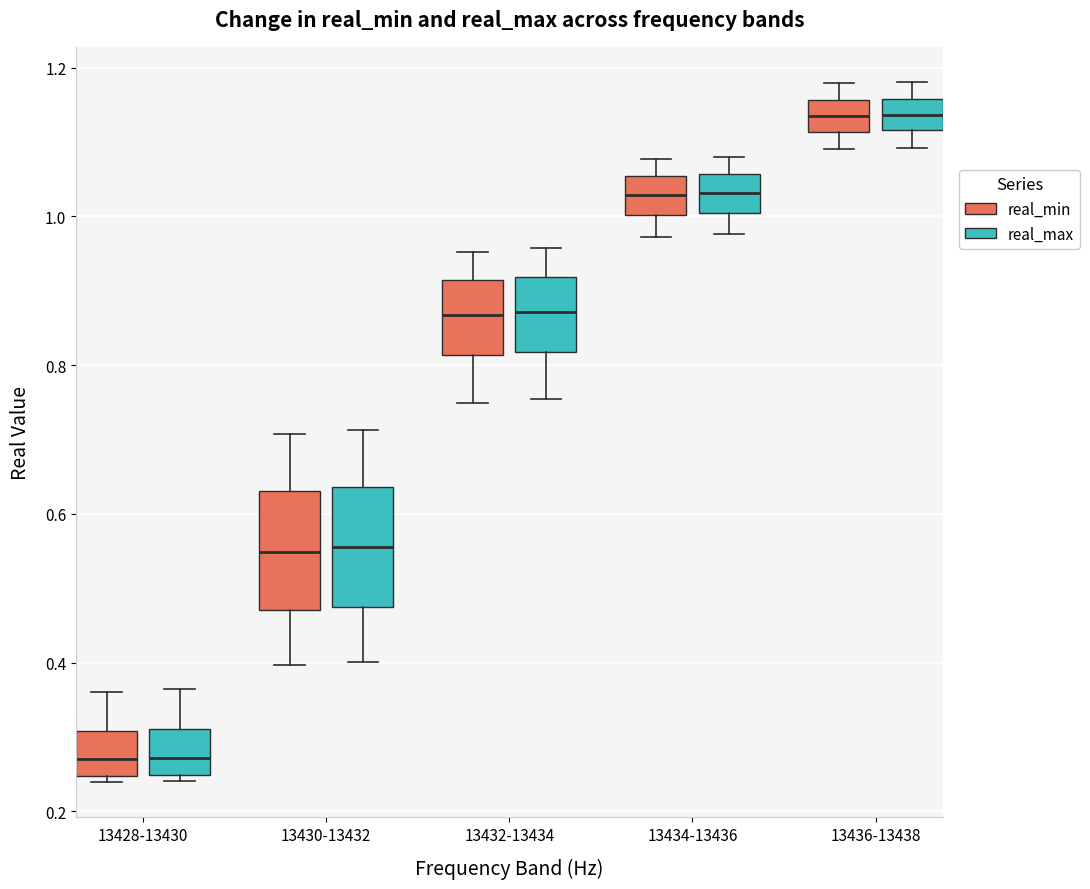

Reading left to right, transcribe this box plot: for each box, give where its median line is, the range the box spans, and where its two whiskers end, as read against the y-axis. The values are not printed on the chart, so give them approximately, as read against the axis.

13428-13430 (real_min): median 0.26, box 0.24 to 0.30, whiskers 0.24 (just below the box's lower edge) to 0.36
13428-13430 (real_max): median 0.28, box 0.24 to 0.32, whiskers 0.24 (just below the box's lower edge) to 0.36
13430-13432 (real_min): median 0.54, box 0.48 to 0.64, whiskers 0.40 to 0.70
13430-13432 (real_max): median 0.56, box 0.48 to 0.64, whiskers 0.40 to 0.72
13432-13434 (real_min): median 0.86, box 0.82 to 0.92, whiskers 0.74 to 0.96
13432-13434 (real_max): median 0.88, box 0.82 to 0.92, whiskers 0.76 to 0.96
13434-13436 (real_min): median 1.02, box 1.00 to 1.06, whiskers 0.98 to 1.08
13434-13436 (real_max): median 1.04, box 1.00 to 1.06, whiskers 0.98 to 1.08
13436-13438 (real_min): median 1.14, box 1.12 to 1.16, whiskers 1.08 to 1.18
13436-13438 (real_max): median 1.14, box 1.12 to 1.16, whiskers 1.10 to 1.18